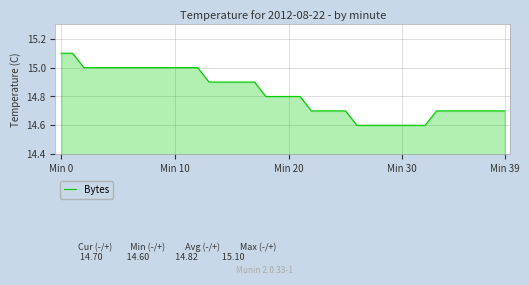

What is the maximum value shown in the chart?

15.1